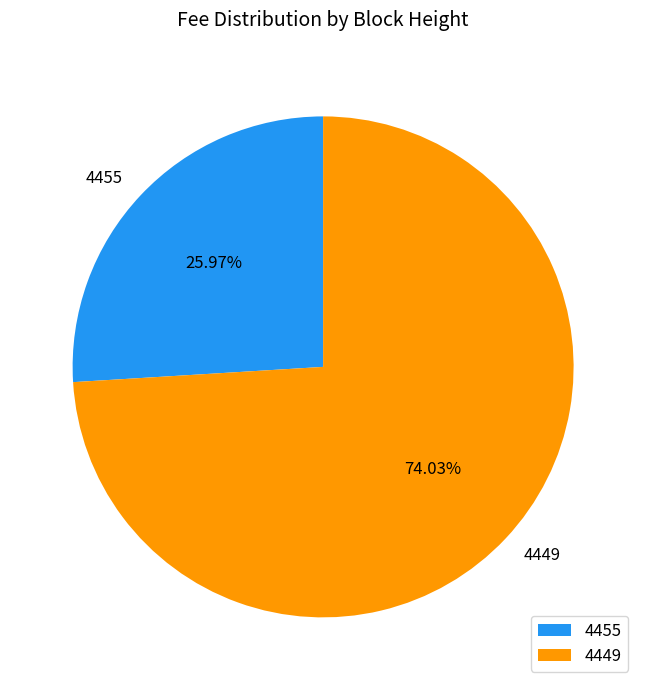

To the nearest percent, what percentage of the pie is 4455?

26%